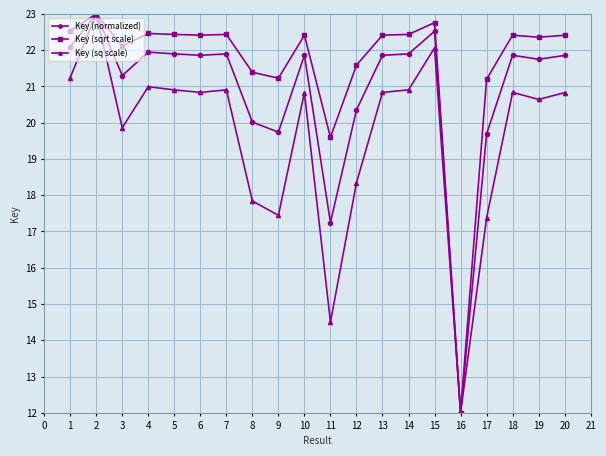

What value does the Key (sqrt scale) series have at 15?

22.8